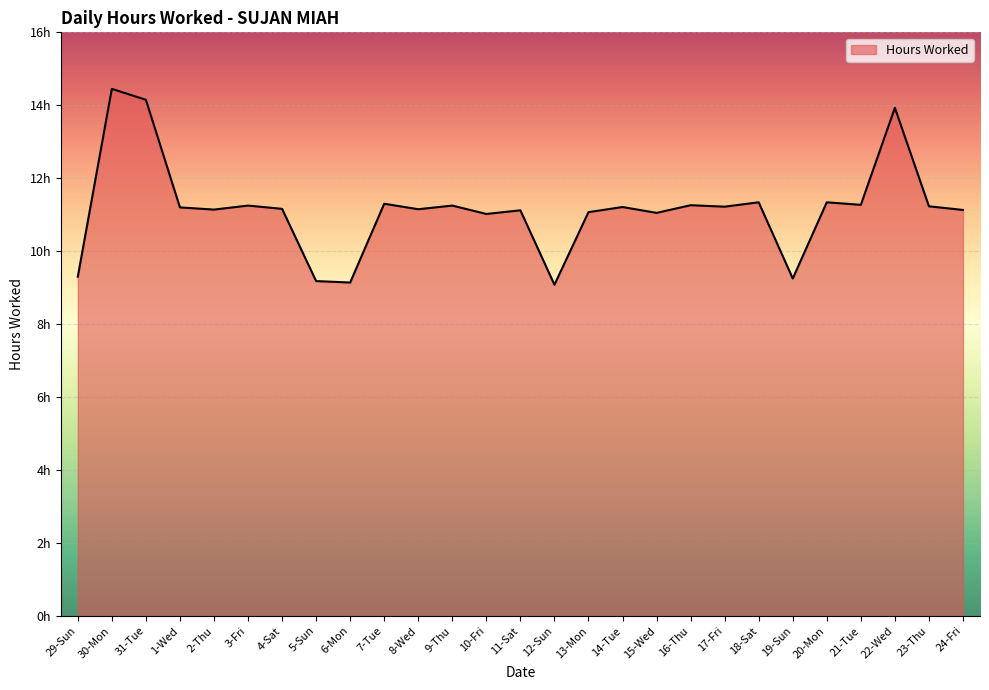

What is the sum of all values?

301.2